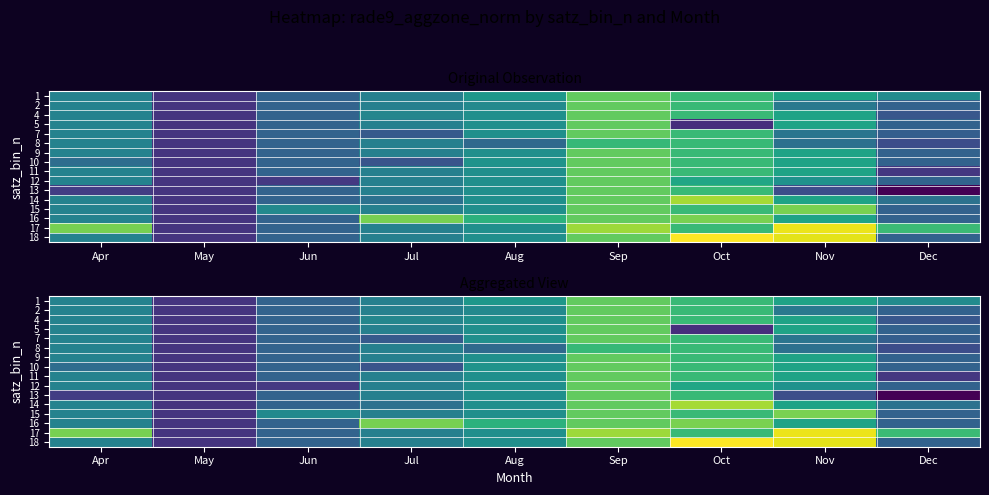

At which category is the sum across all series the highest?

Sep